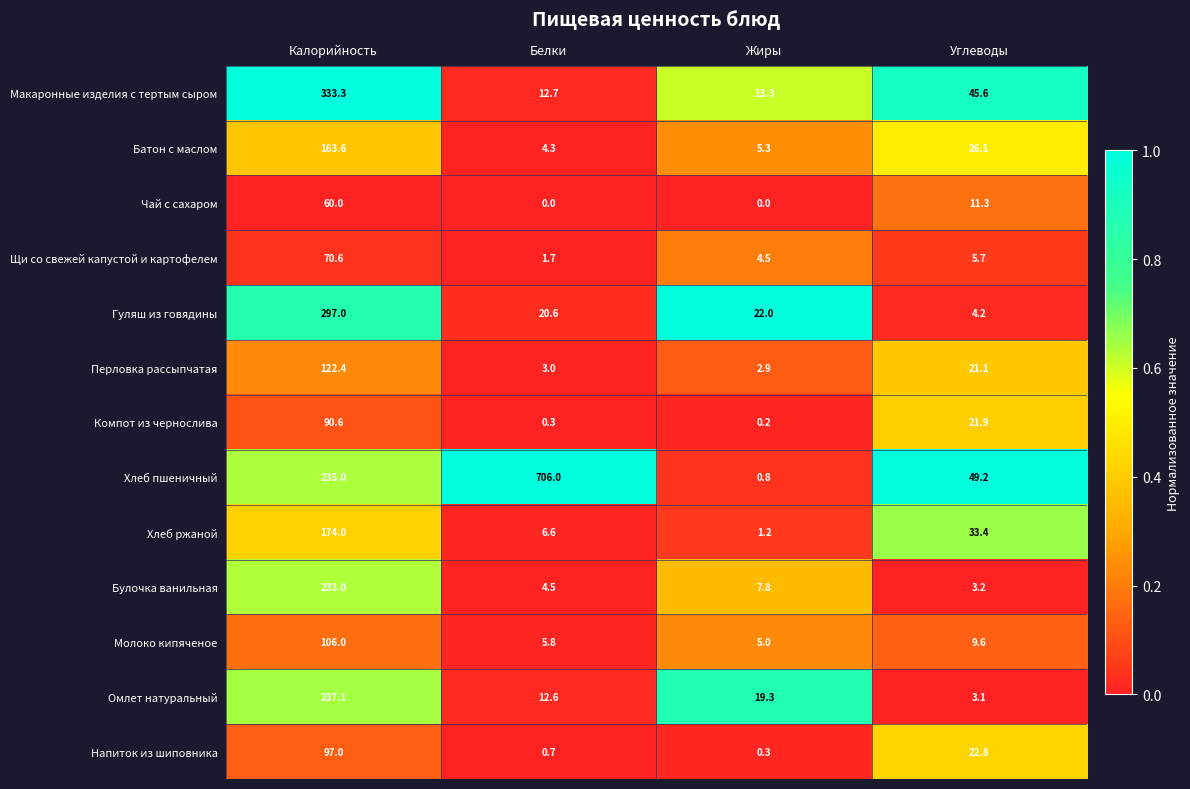

True or false: Хлеб ржаной has a value of 174.0 at Калорийность.

True